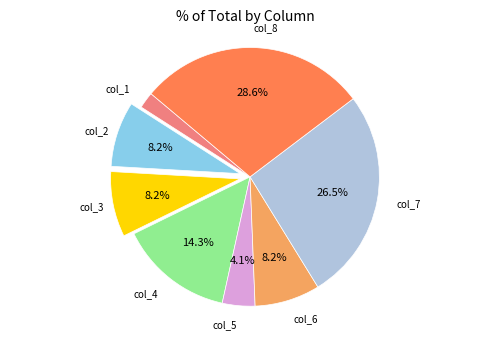

Is there a majority slice in this chart?

No